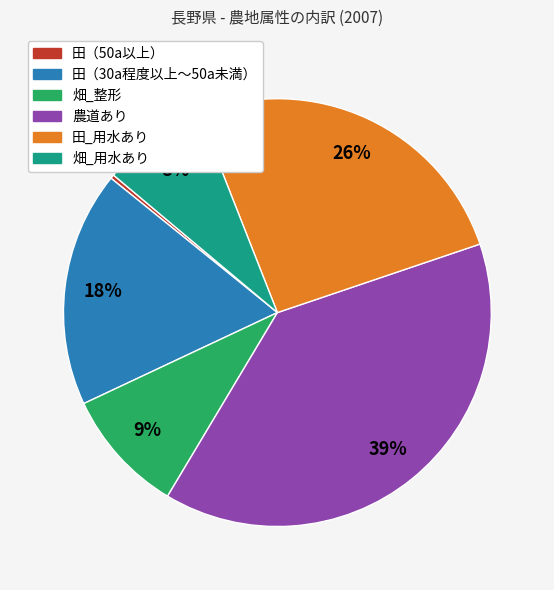

Rank the categories by value from lowest to highest.

田（50a以上）, 畑_用水あり, 畑_整形, 田（30a程度以上～50a未満）, 田_用水あり, 農道あり